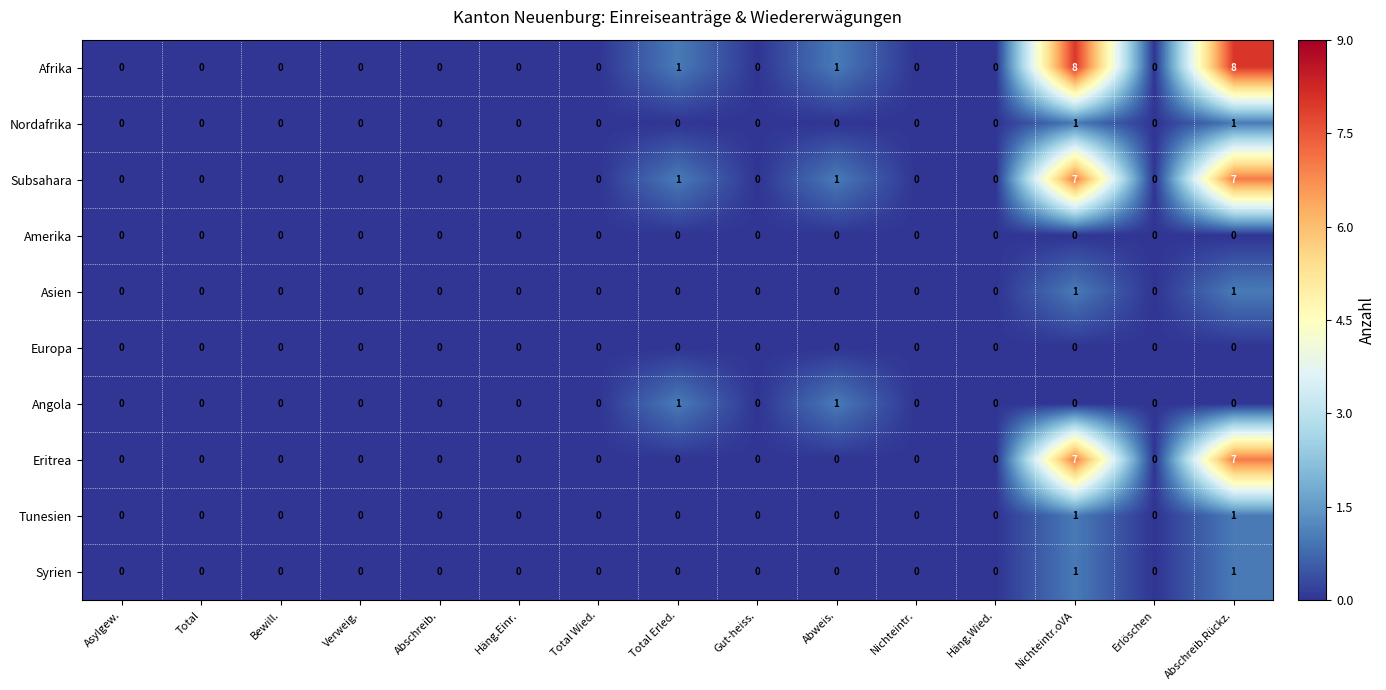

Which series has the largest range (max minus min)?

Afrika